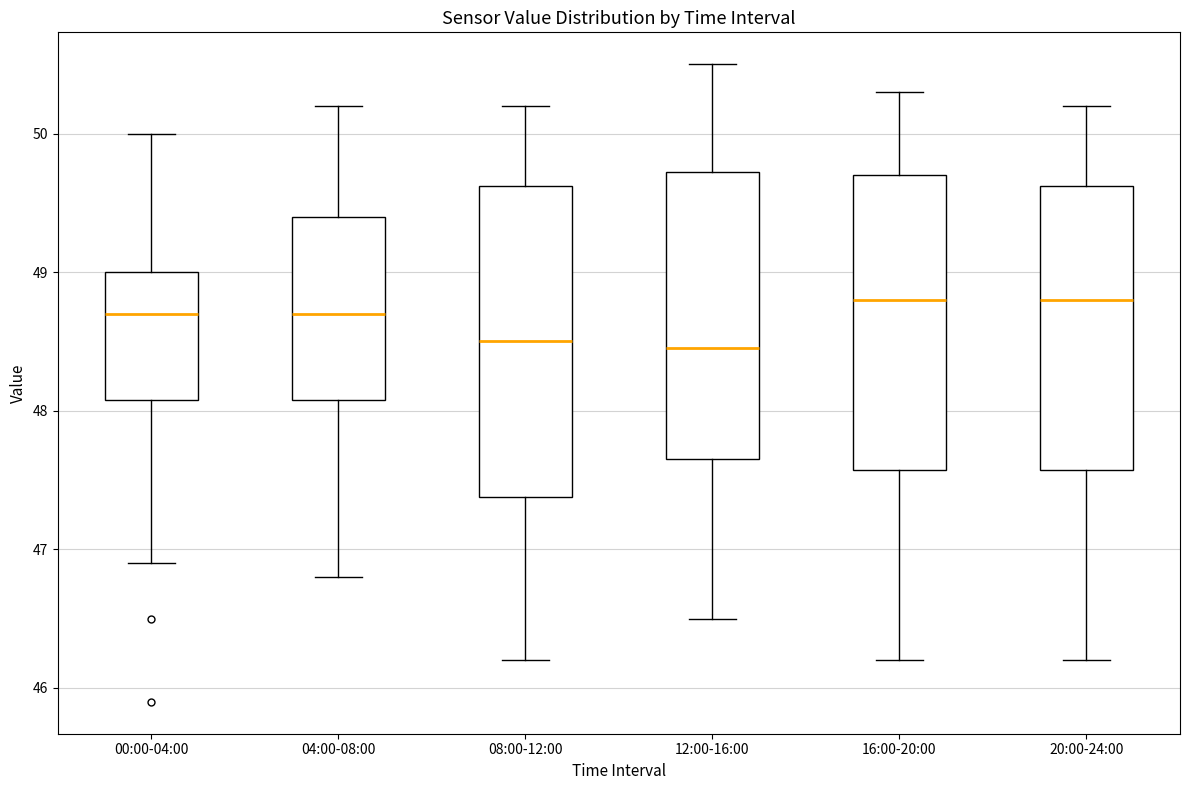

Comparing the boxes themselves (not the whiskers), which one is the tallest?

08:00-12:00